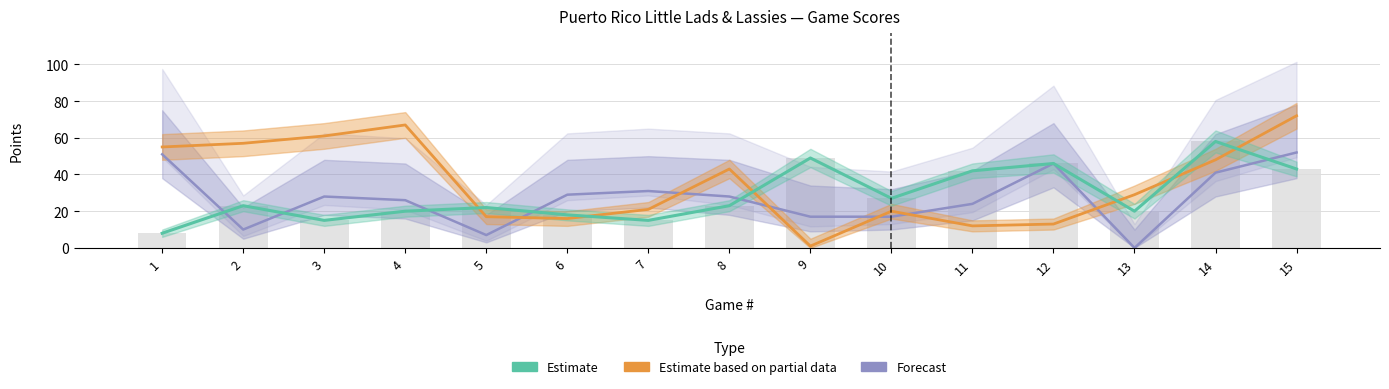

Rank the series by their maximum value, from highest to lowest.

Estimate based on partial data, Estimate, Forecast